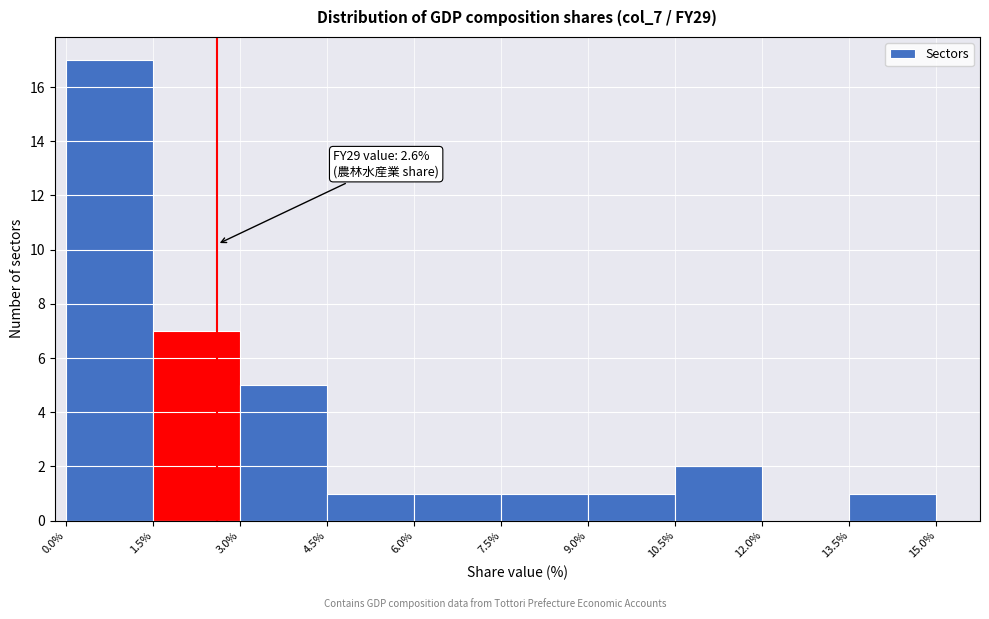

Which range on the x-axis has the tallest bar?

0.0% to 1.5%